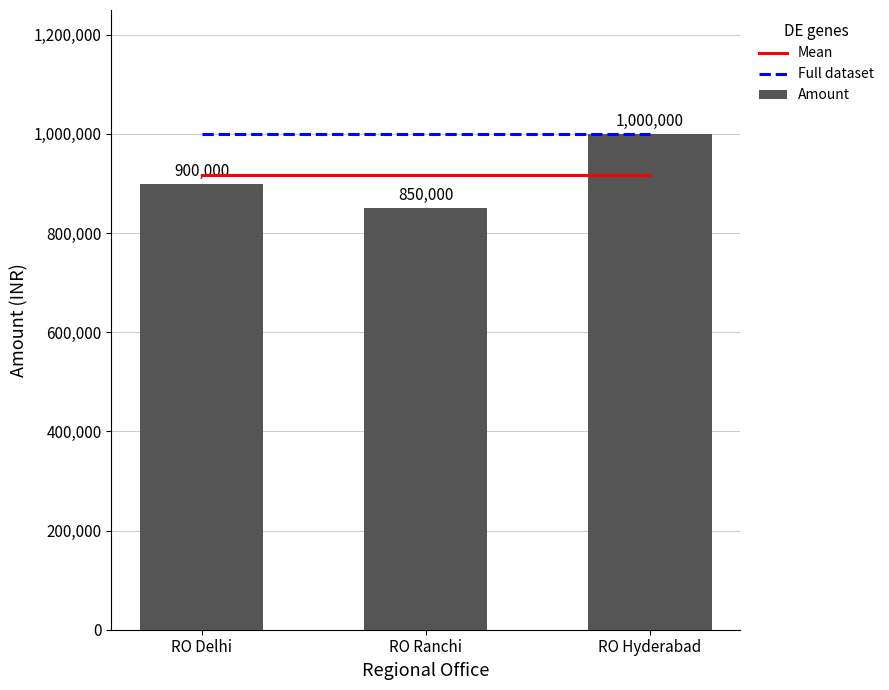

List the labels in order of Full dataset value, smallest first.

RO Delhi, RO Ranchi, RO Hyderabad